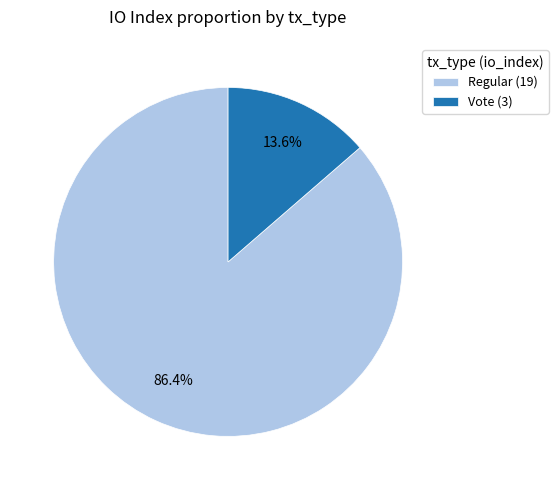

Rank the categories by value from highest to lowest.

Regular (19), Vote (3)